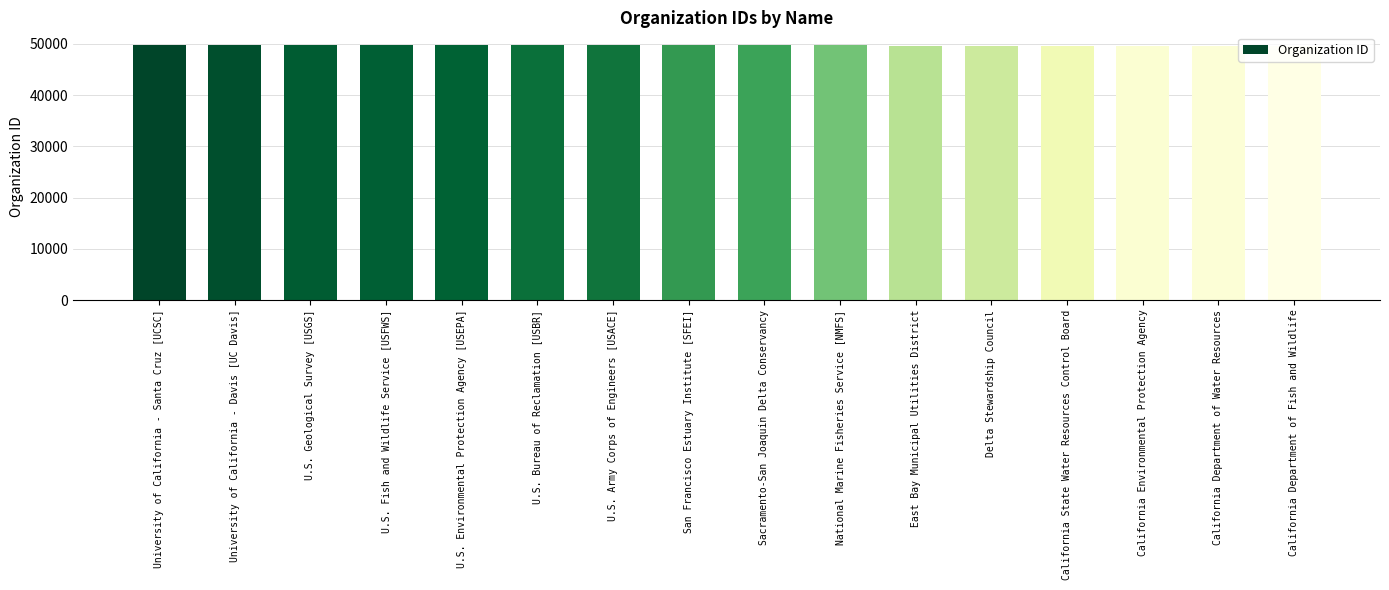

What is the minimum value shown in the chart?

49602